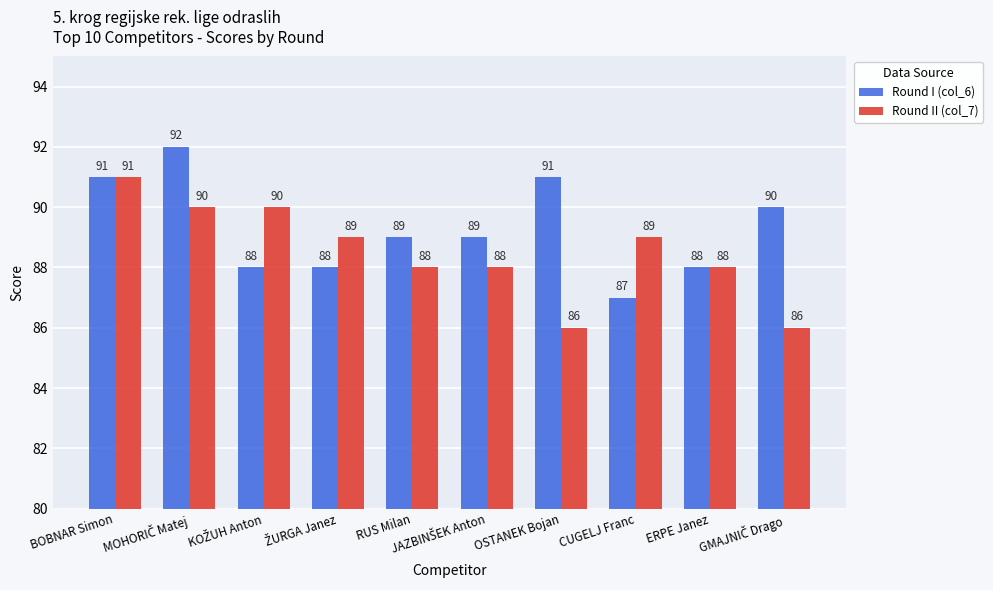

List the series in order of their overall mean, lowest first.

Round II (col_7), Round I (col_6)